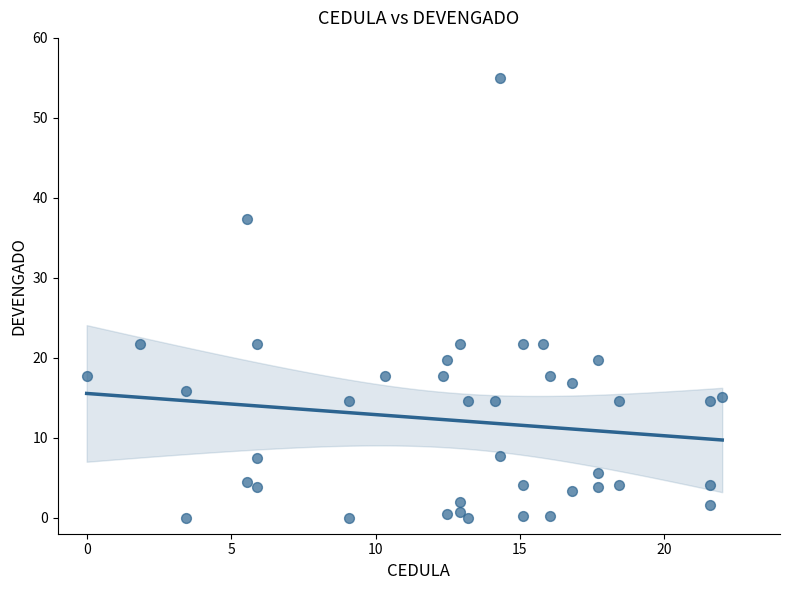

What is the range of Y values (max minus min)?

55.0